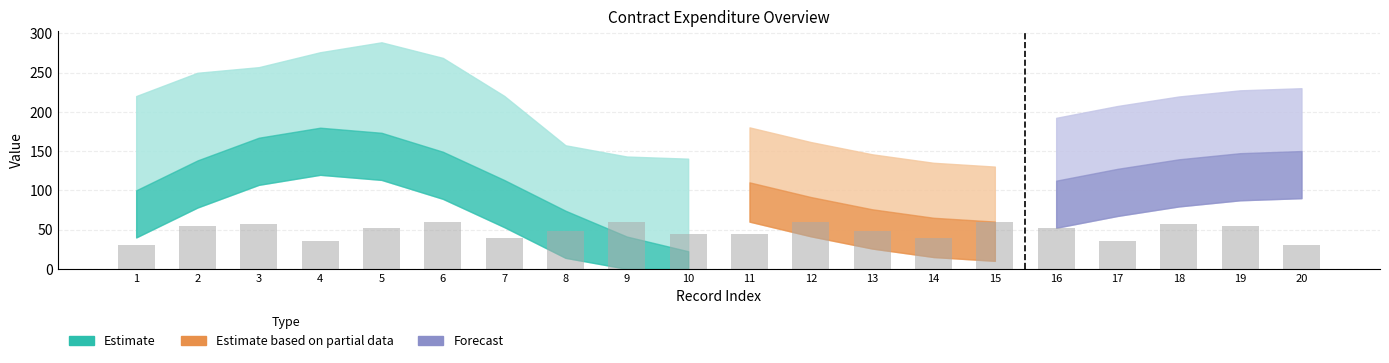

Approximately how many times larger is the value at 9 compared to 12?

1.0